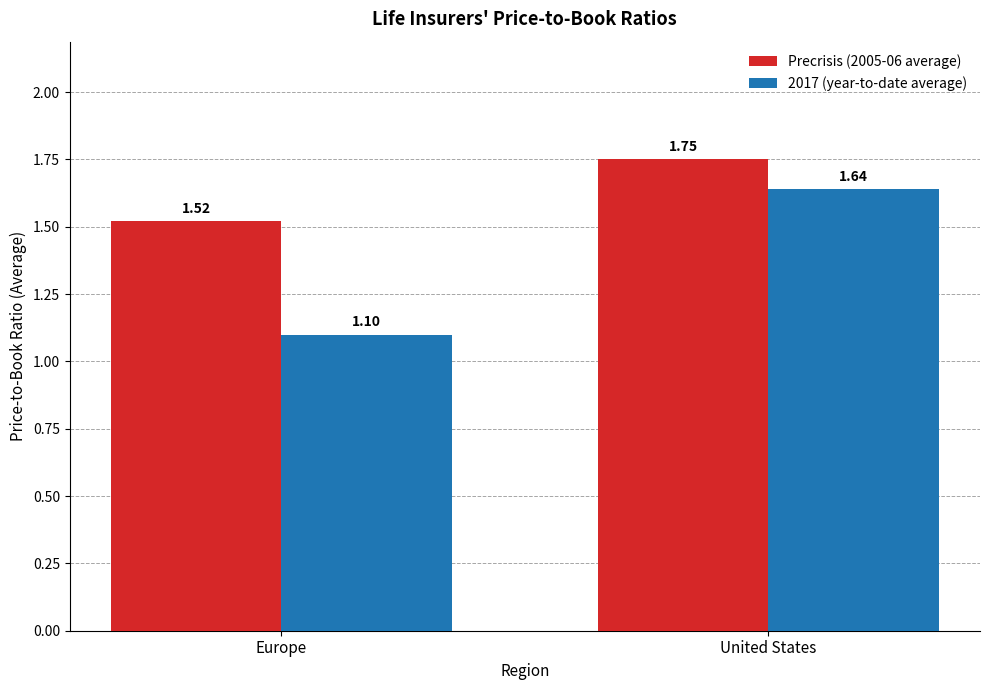

How many Precrisis (2005-06 average) values are between 1 and 2?

2